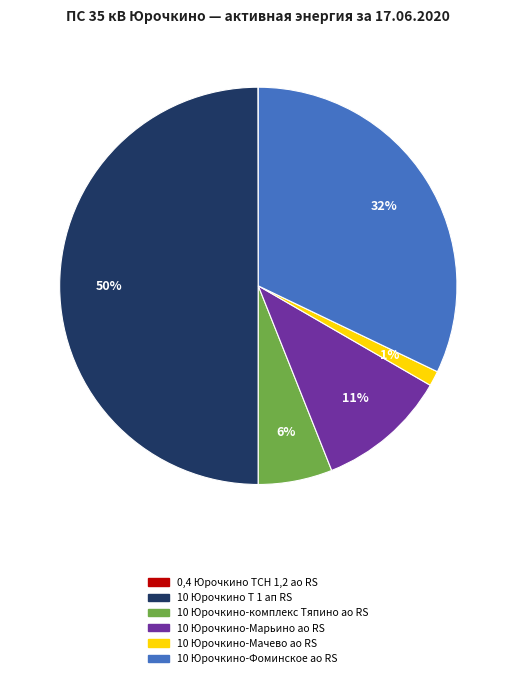

Is 10 Юрочкино-Марьино ао RS the majority of the pie?

No